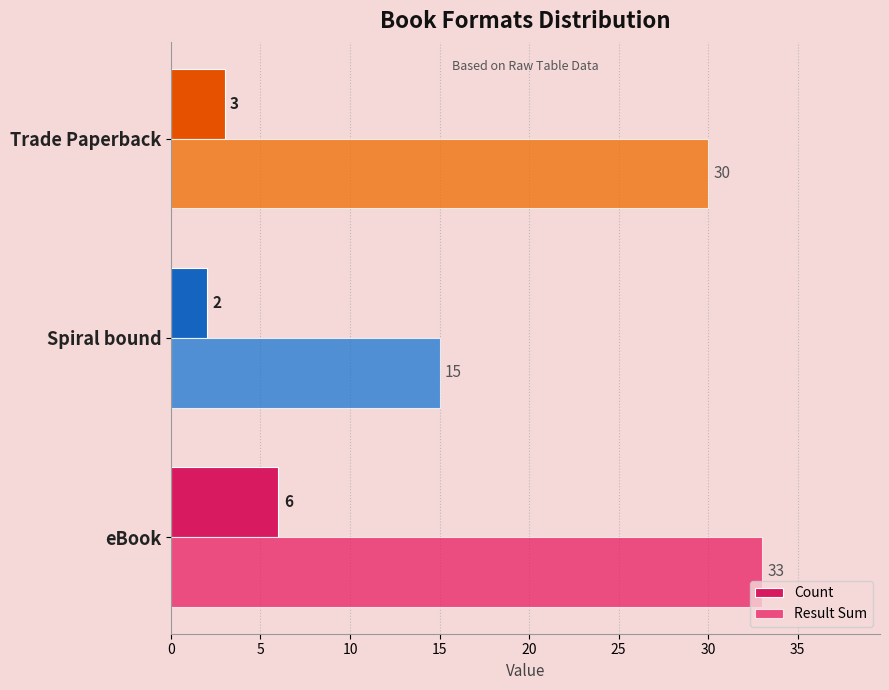

How many series are shown in this chart?

2